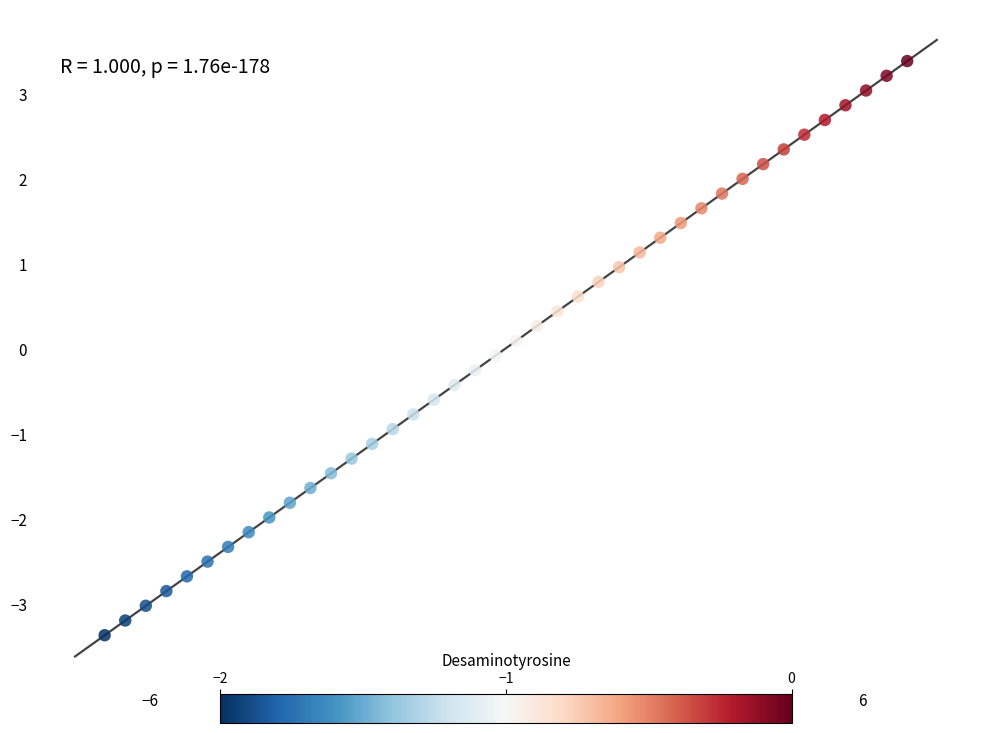

What is the range of Y values (max minus min)?

6.8